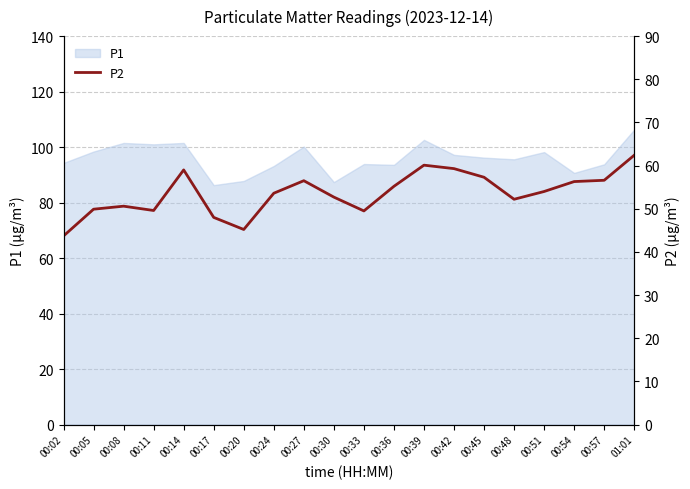

Reading right to left, list all the values displayed in this chart.

62.4	56.6	56.3	54.0	52.2	57.3	59.3	60.1	55.2	49.5	52.7	56.5	53.6	45.2	48.0	59.0	49.6	50.6	49.9	43.7